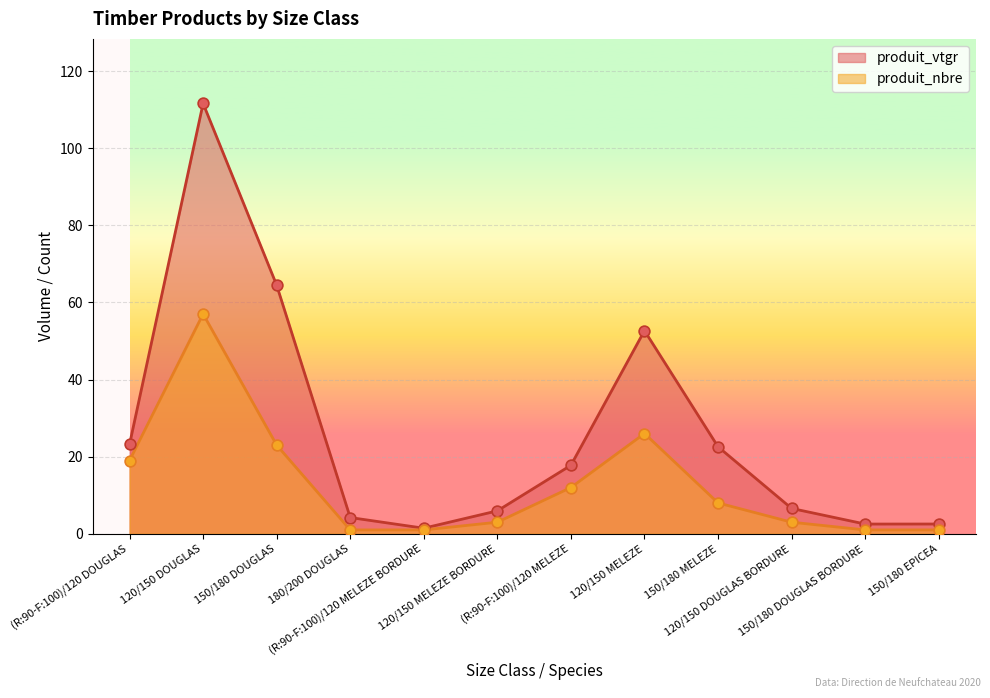

Which series has the largest total across all categories?

produit_vtgr